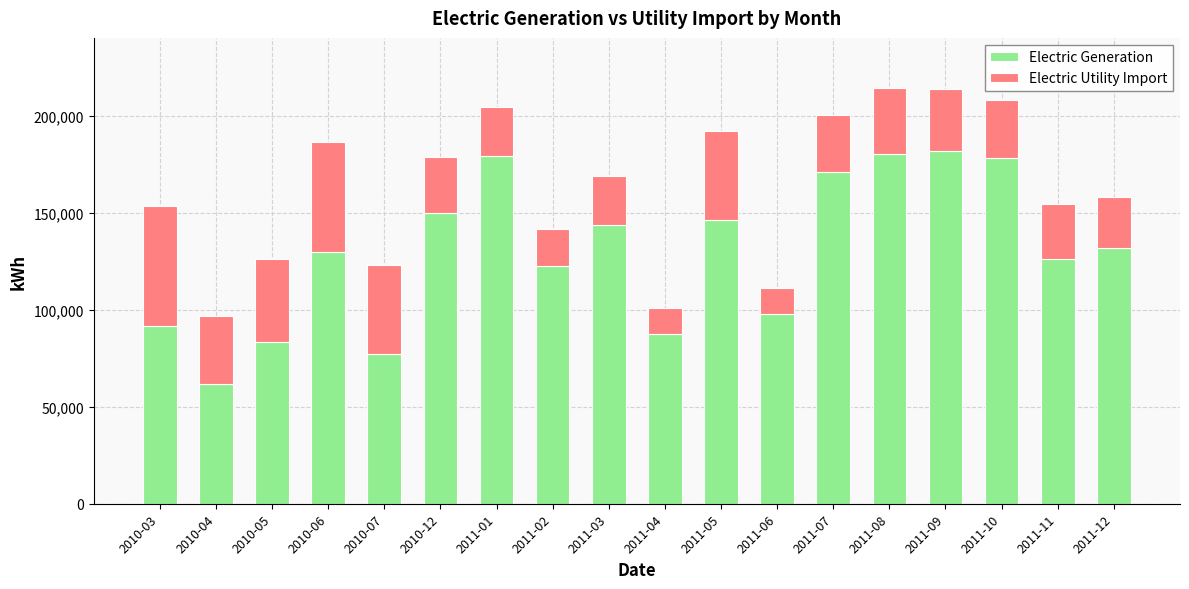

How many bars are there in total?

18